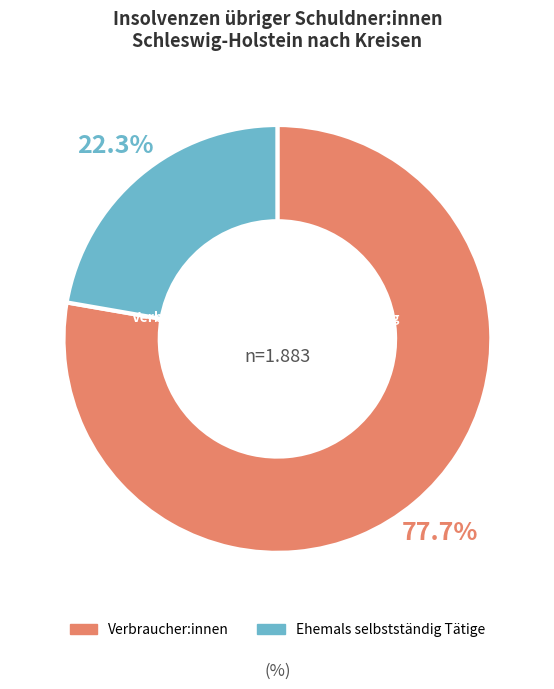

Does any single category account for the majority?

Yes